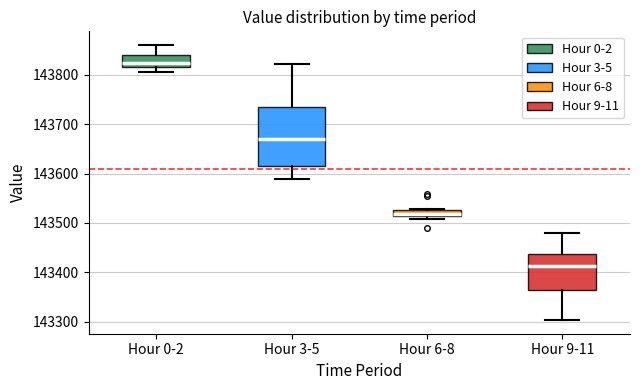

Comparing the boxes themselves (not the whiskers), which one is the tallest?

Hour 3-5